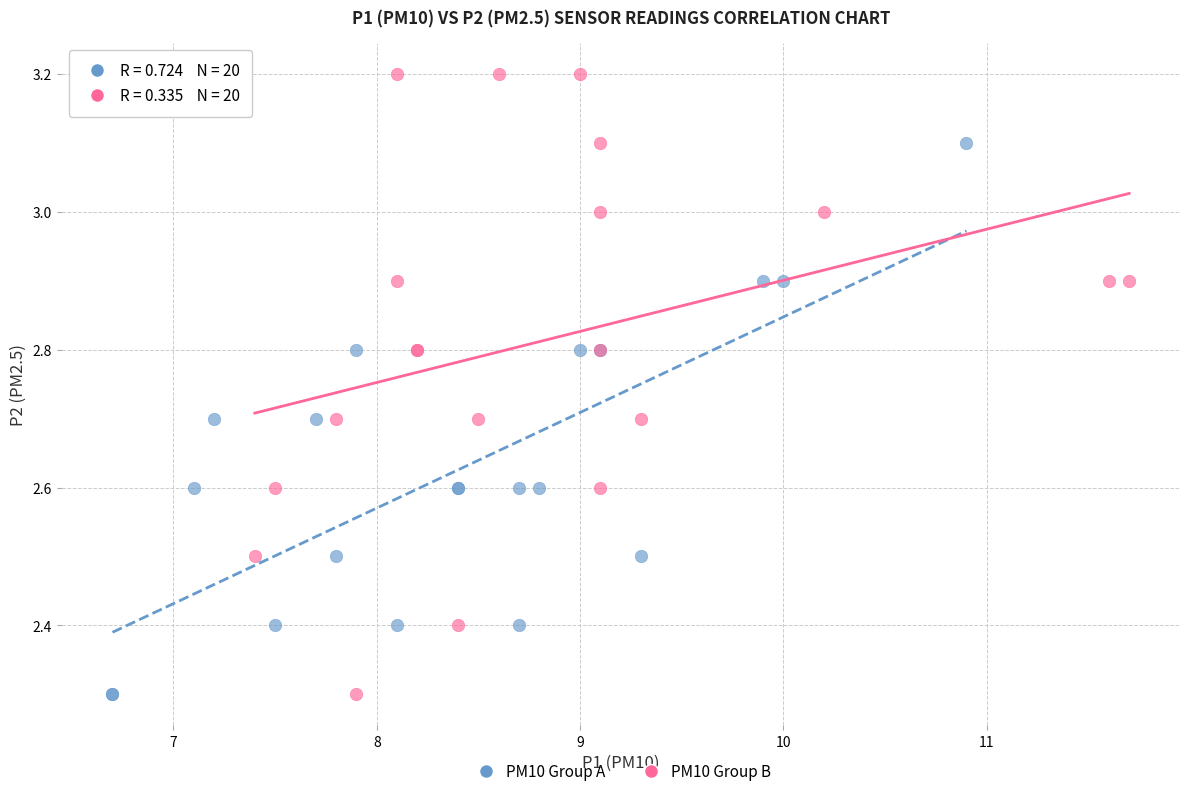

Which series contains the highest Y value?

PM10 Group B